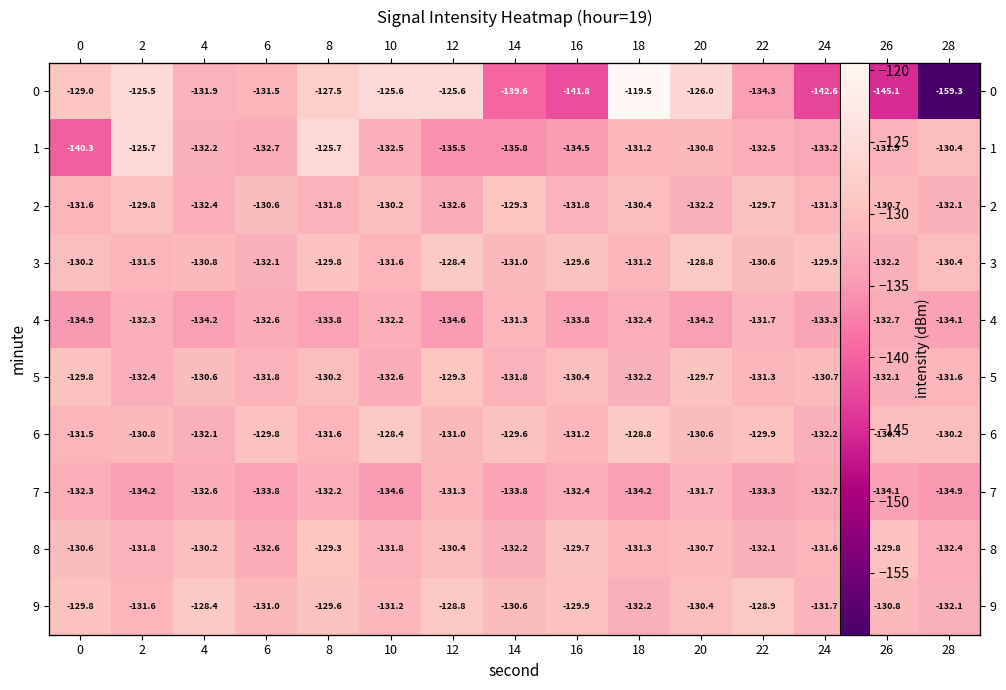

What is the difference between the second highest and second lowest values in the 8 series?

2.7